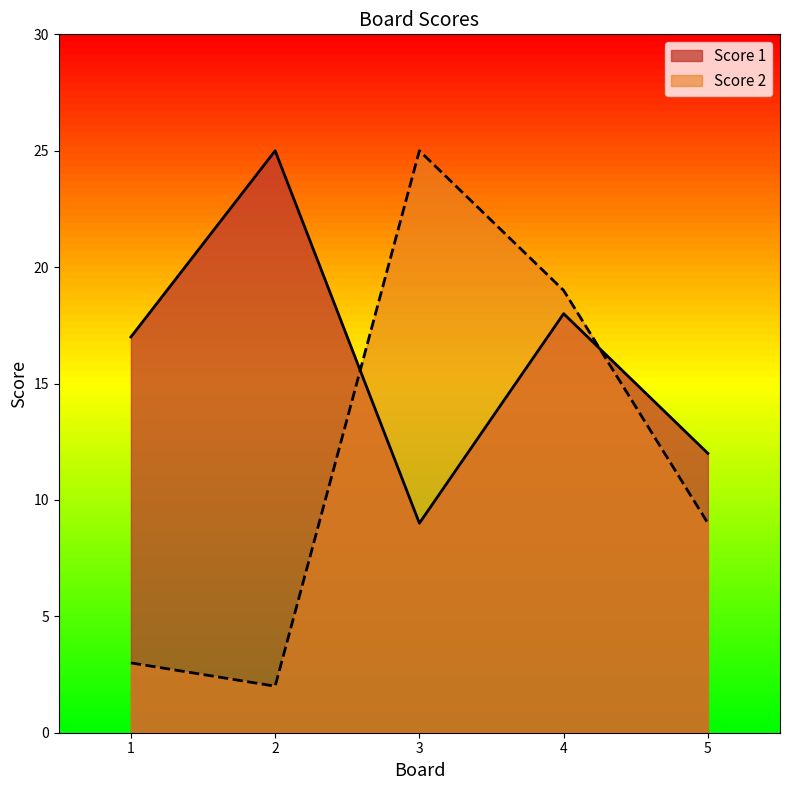

How many interior local valleys does the Score 2 series have?

1